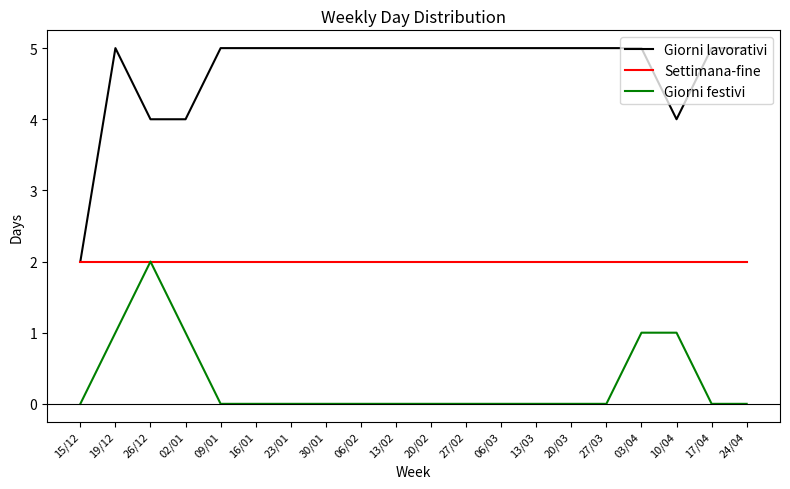

Where is the first local maximum for Giorni lavorativi?

19/12